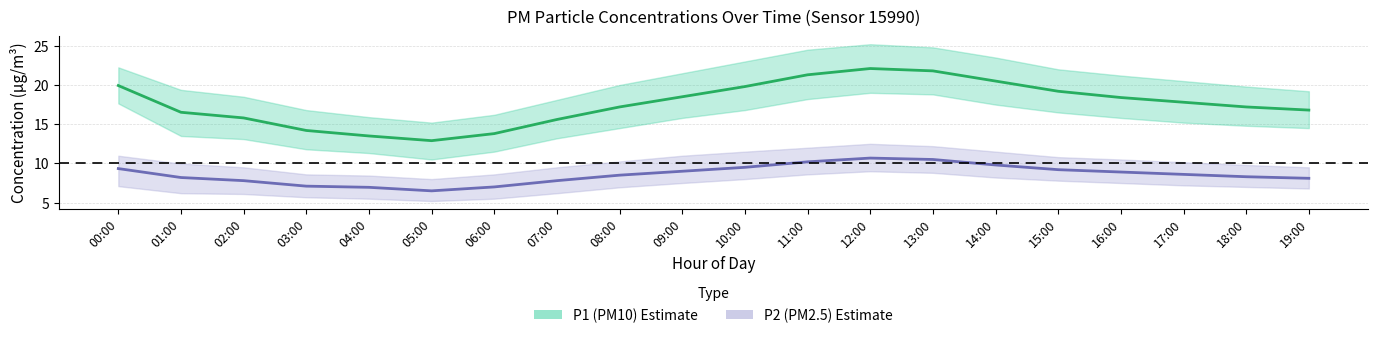

Which series has the largest range (max minus min)?

P1 (PM10)